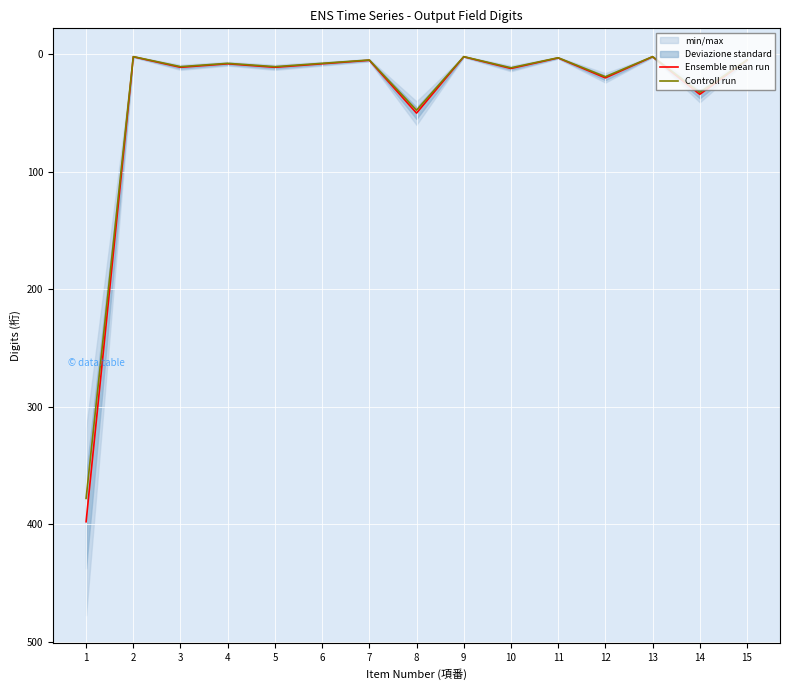

Which has a higher value, 3 or 13?

3